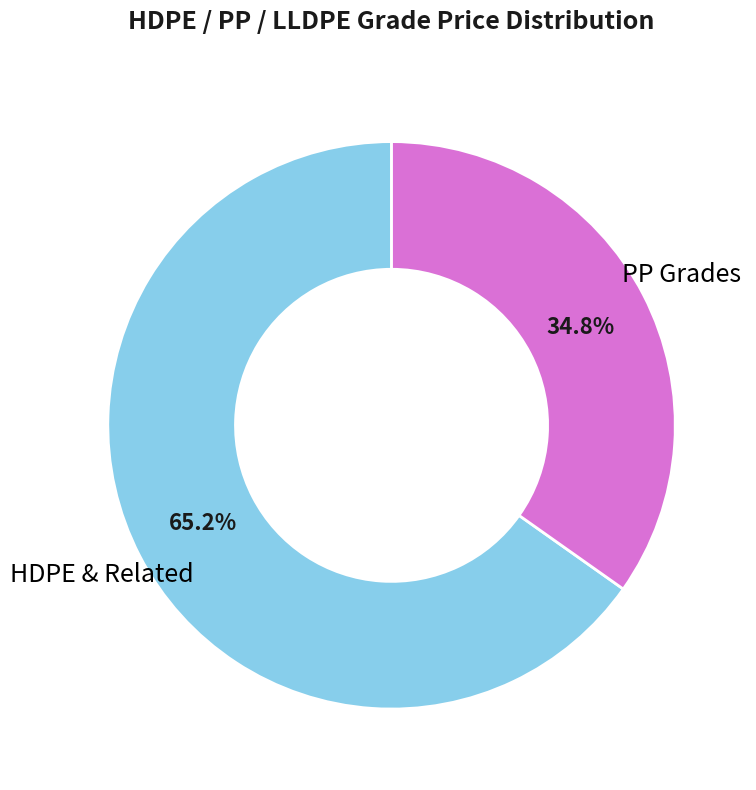

How many slices are in this pie chart?

2